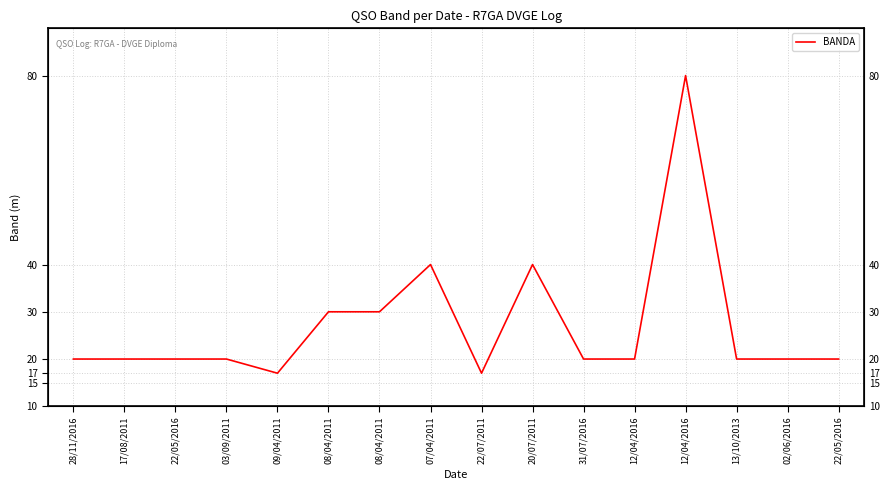

How many values exceed 20?

5